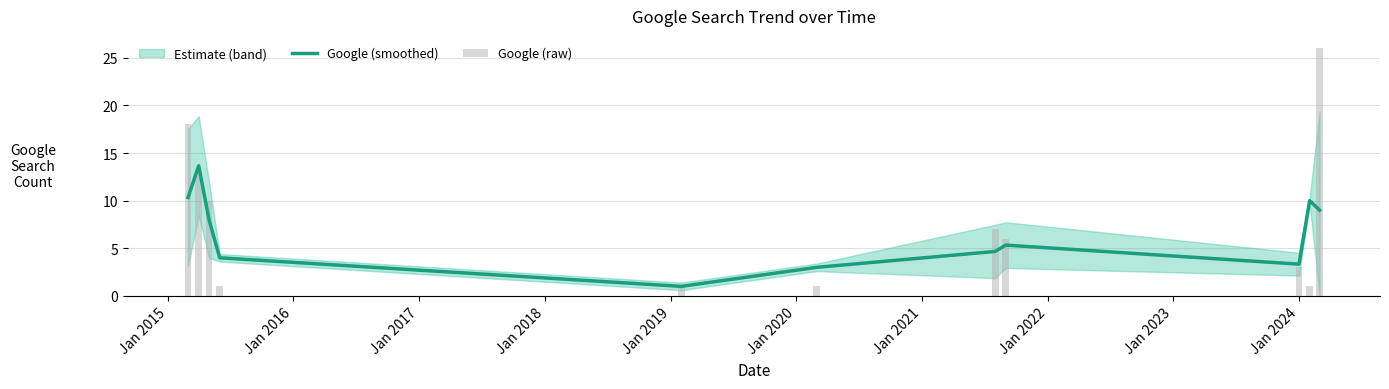

Which has a higher value, Jan 2019 or Jan 2017?

Jan 2017